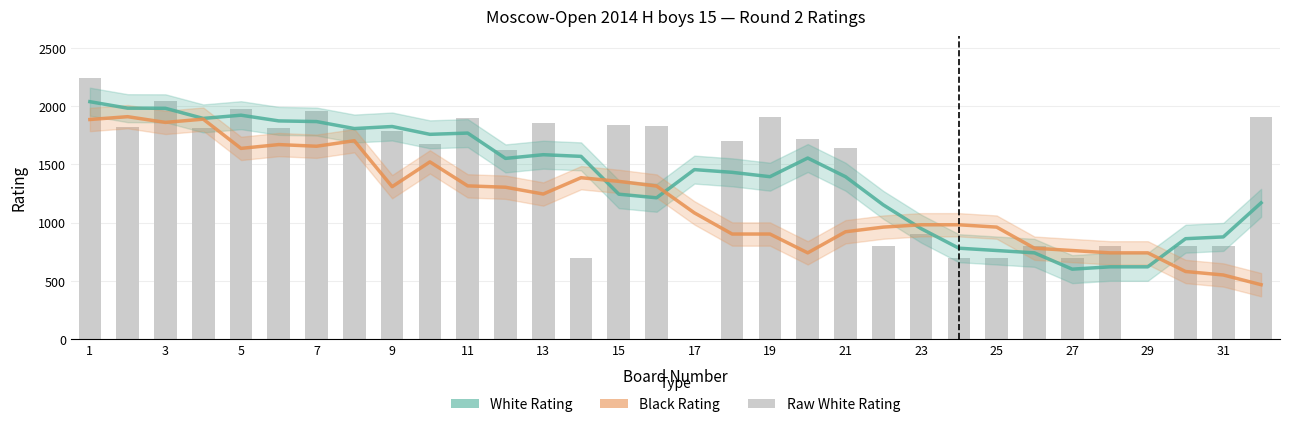

At which label does White Rating first exceed 1454?

1